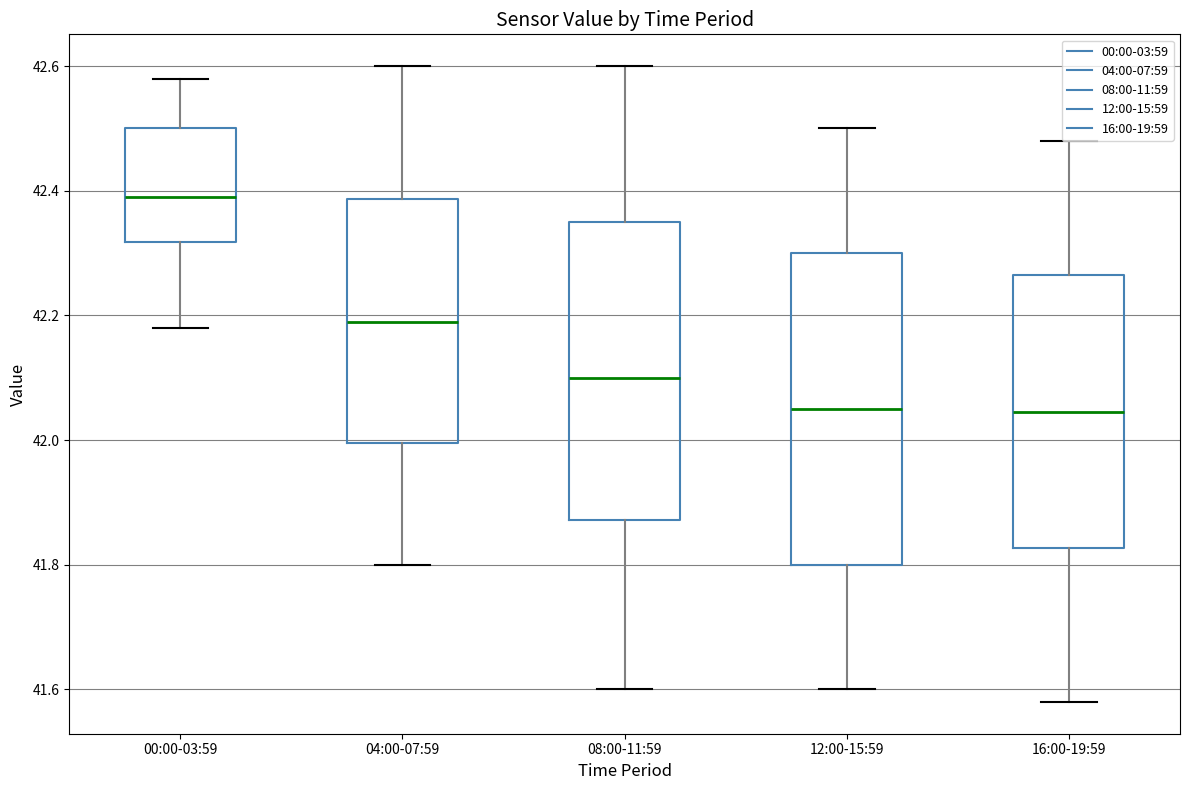

Reading left to right, read every box against the y-axis: the position of its median line, the range the box covers, and the ends of its whiskers. The values are not printed on the chart, so give them approximately, as read against the axis.

00:00-03:59: median 42.40, box 42.32 to 42.50, whiskers 42.18 to 42.58
04:00-07:59: median 42.20, box 42.00 to 42.38, whiskers 41.80 to 42.60
08:00-11:59: median 42.10, box 41.88 to 42.36, whiskers 41.60 to 42.60
12:00-15:59: median 42.06, box 41.80 to 42.30, whiskers 41.60 to 42.50
16:00-19:59: median 42.04, box 41.82 to 42.26, whiskers 41.58 to 42.48